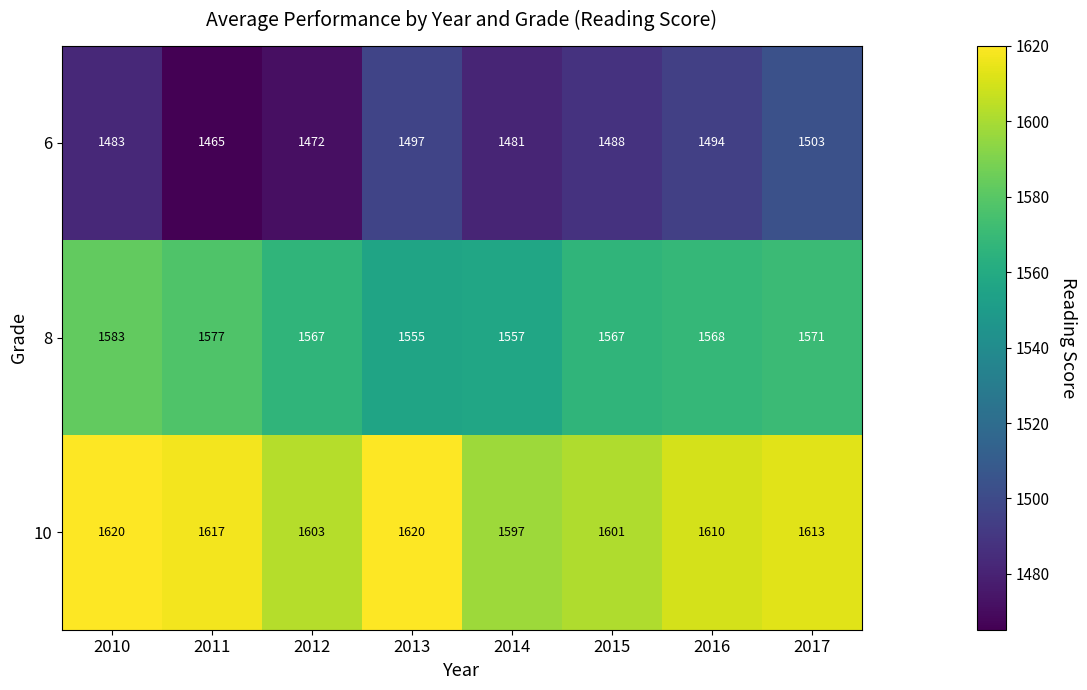

What is the average value of the 10 series?

1610